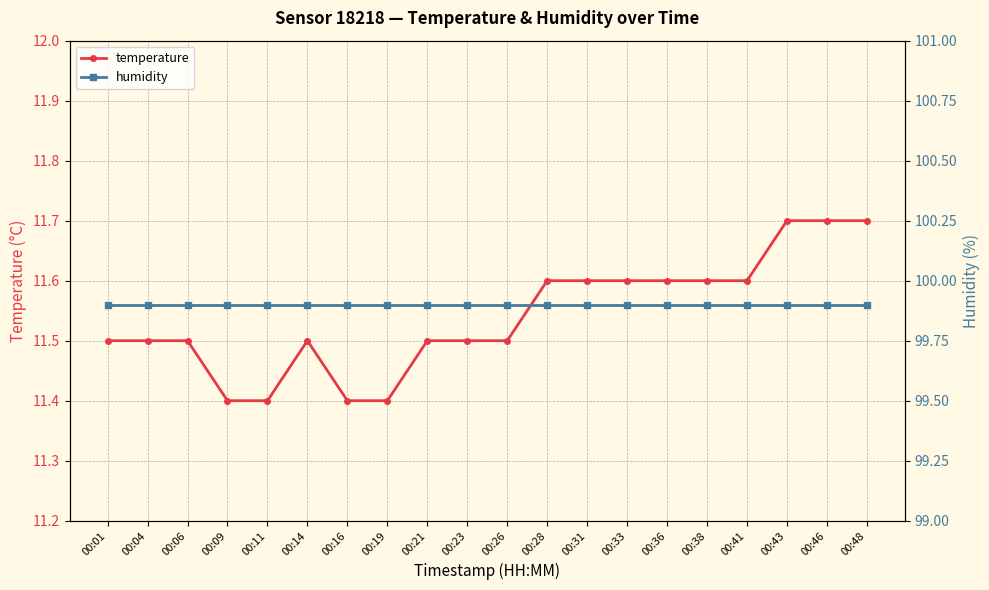

What are all the series names shown in the legend?

temperature, humidity